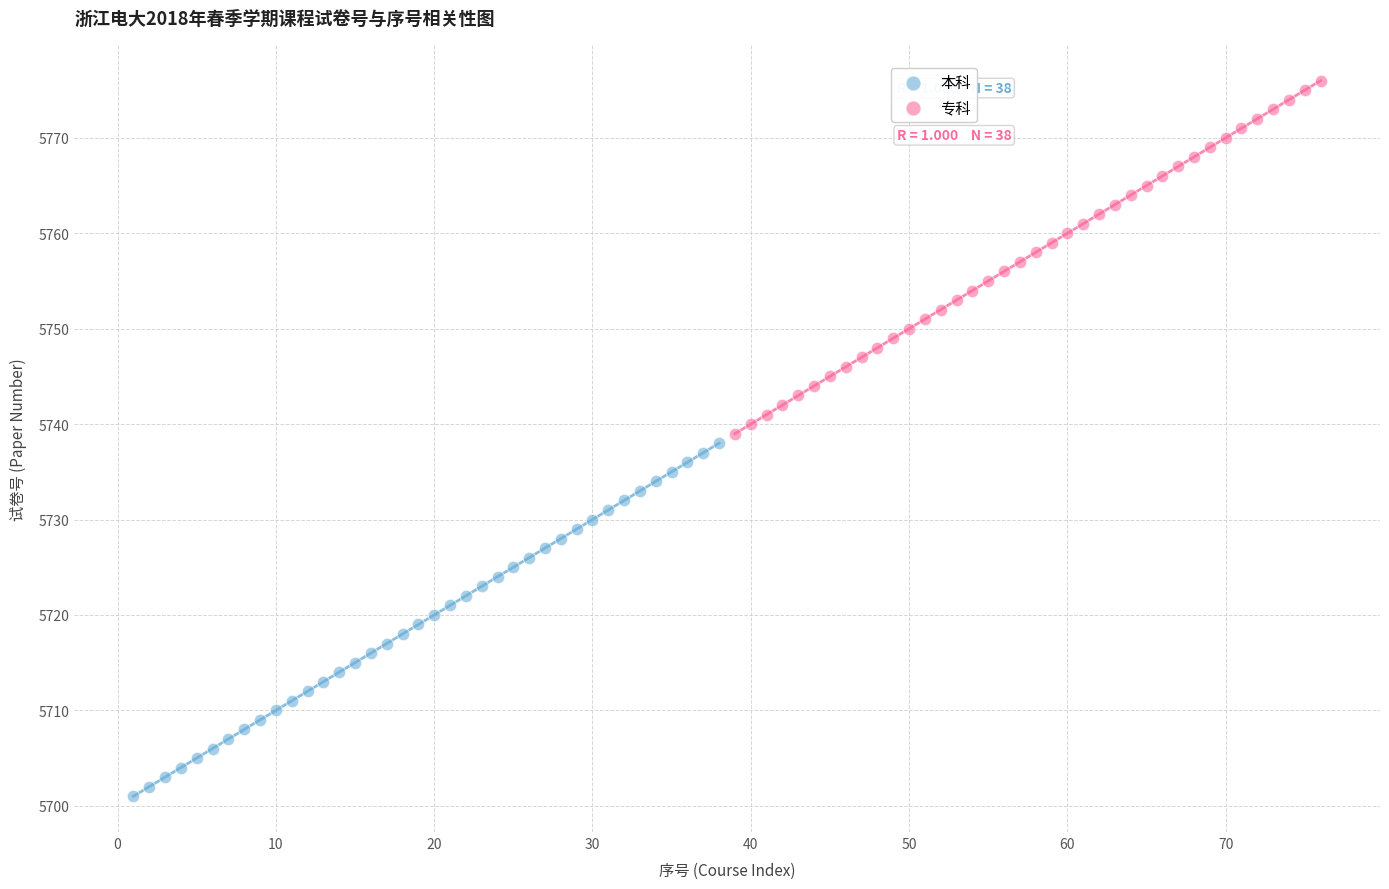

Which series contains the lowest Y value?

本科